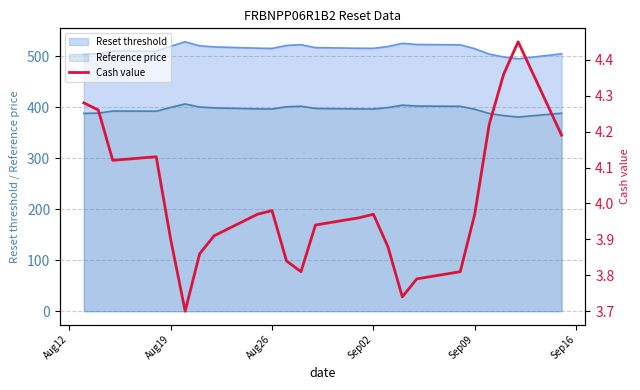

True or false: Reference price and Reset threshold cross at least once.

False